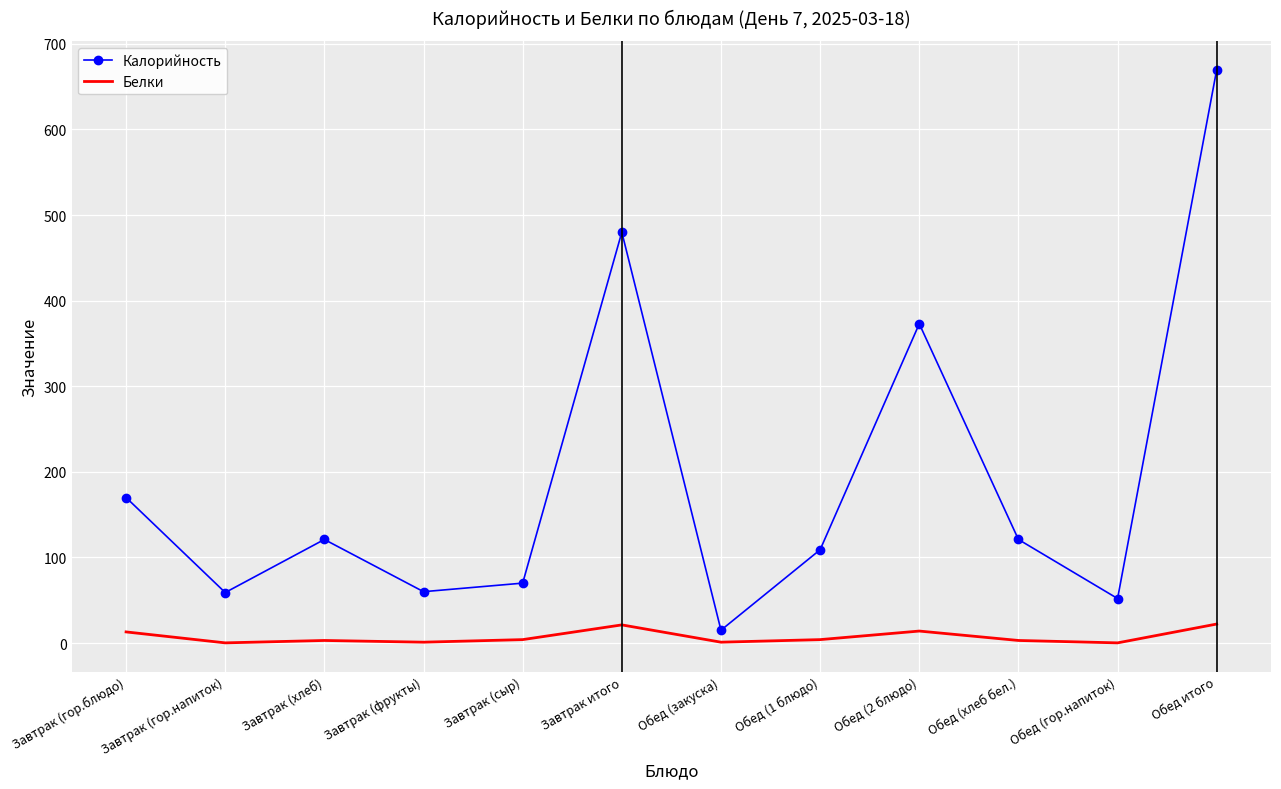

Which series changed the most between Обед (1 блюдо) and Обед (2 блюдо)?

Калорийность